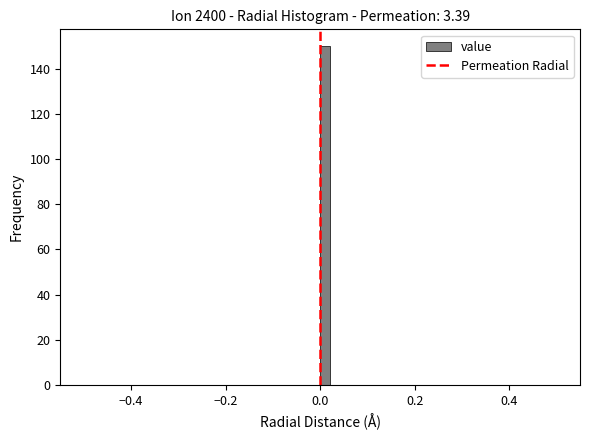

Read against the x-axis, roughly where is the centre of the tallest bar?

0.02